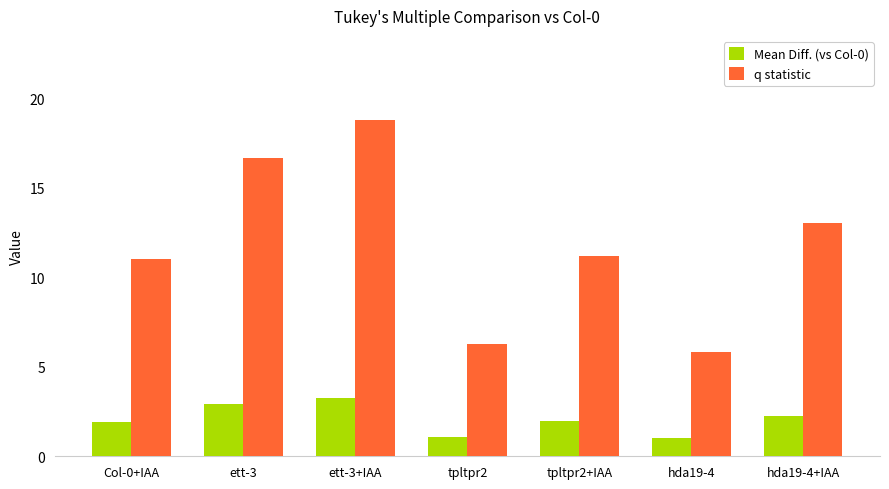

At how many categories does at least one series exceed 6?

6